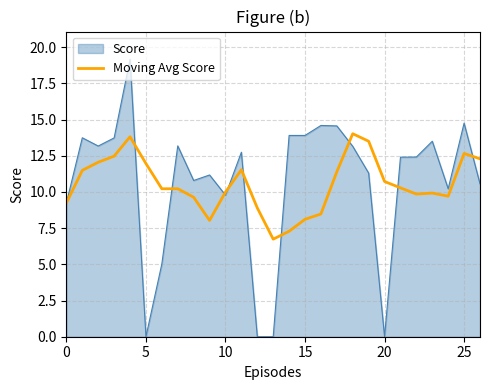

Which series has the largest range (max minus min)?

Score